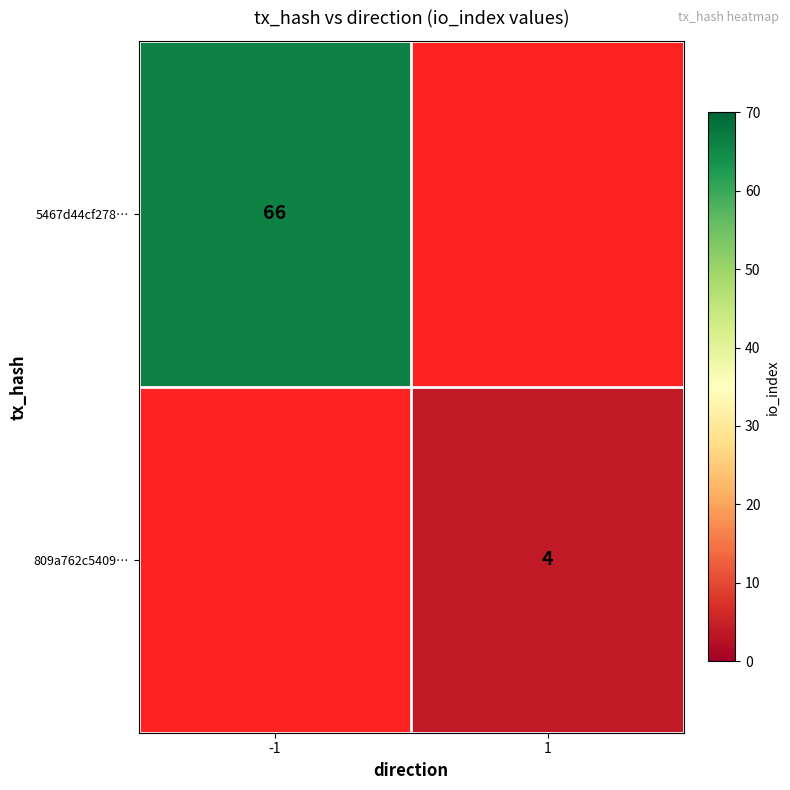

True or false: 5467d44cf278… has a value of 66 at -1.

True